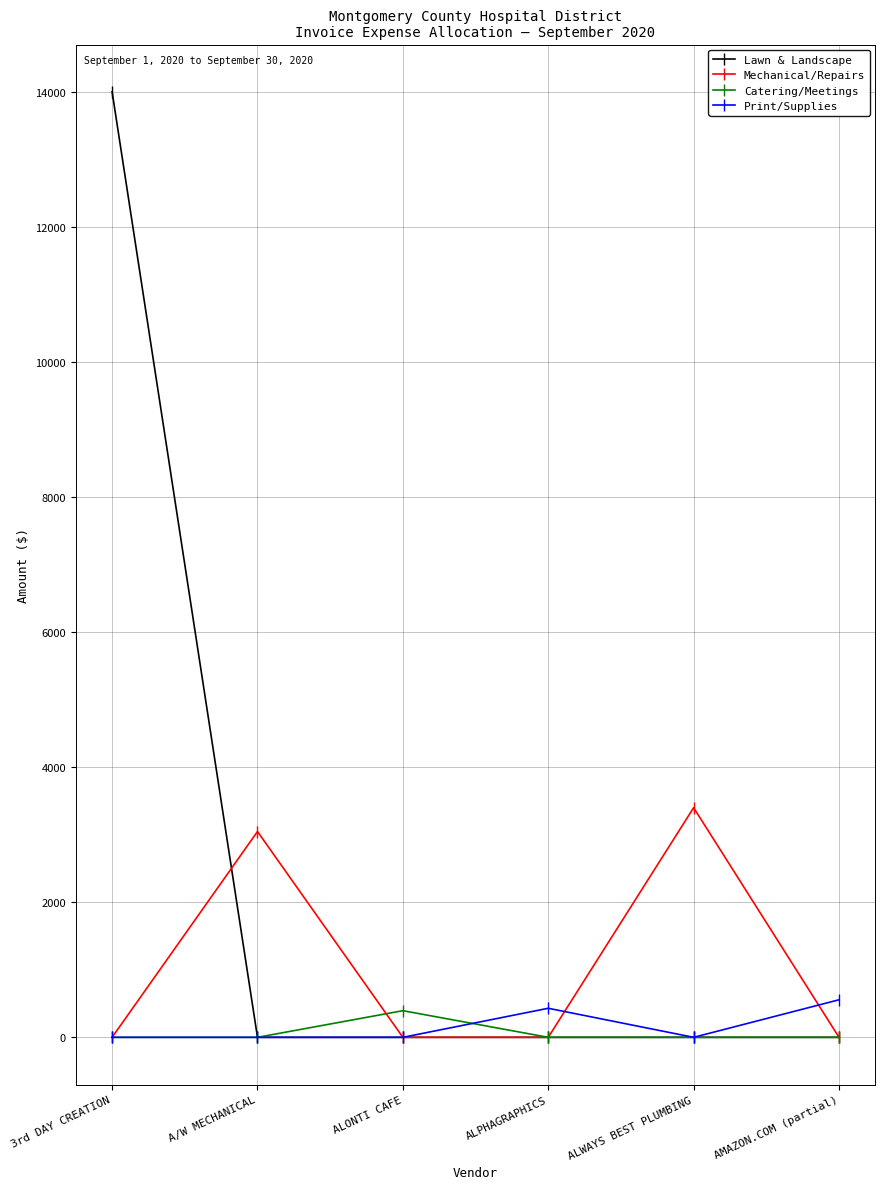

What is the total value across all series at ALWAYS BEST PLUMBING?

3400.0